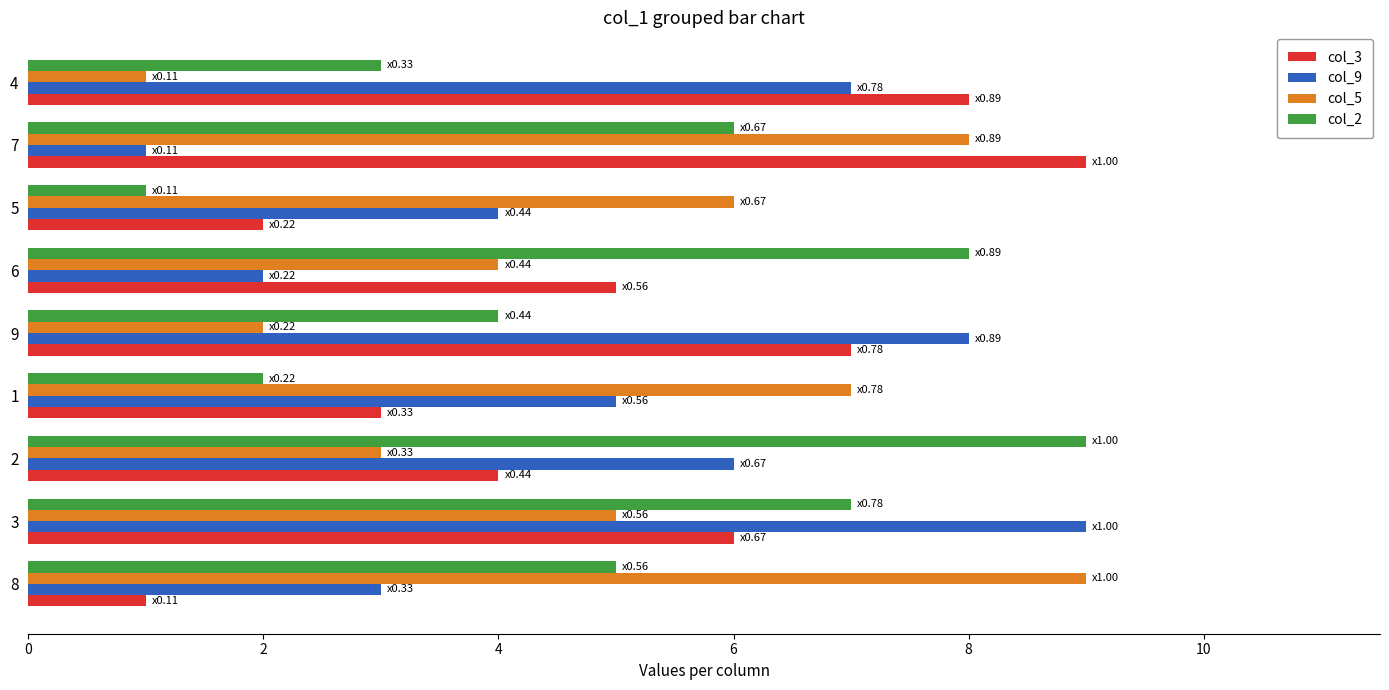

What is the maximum value shown in the chart?

9